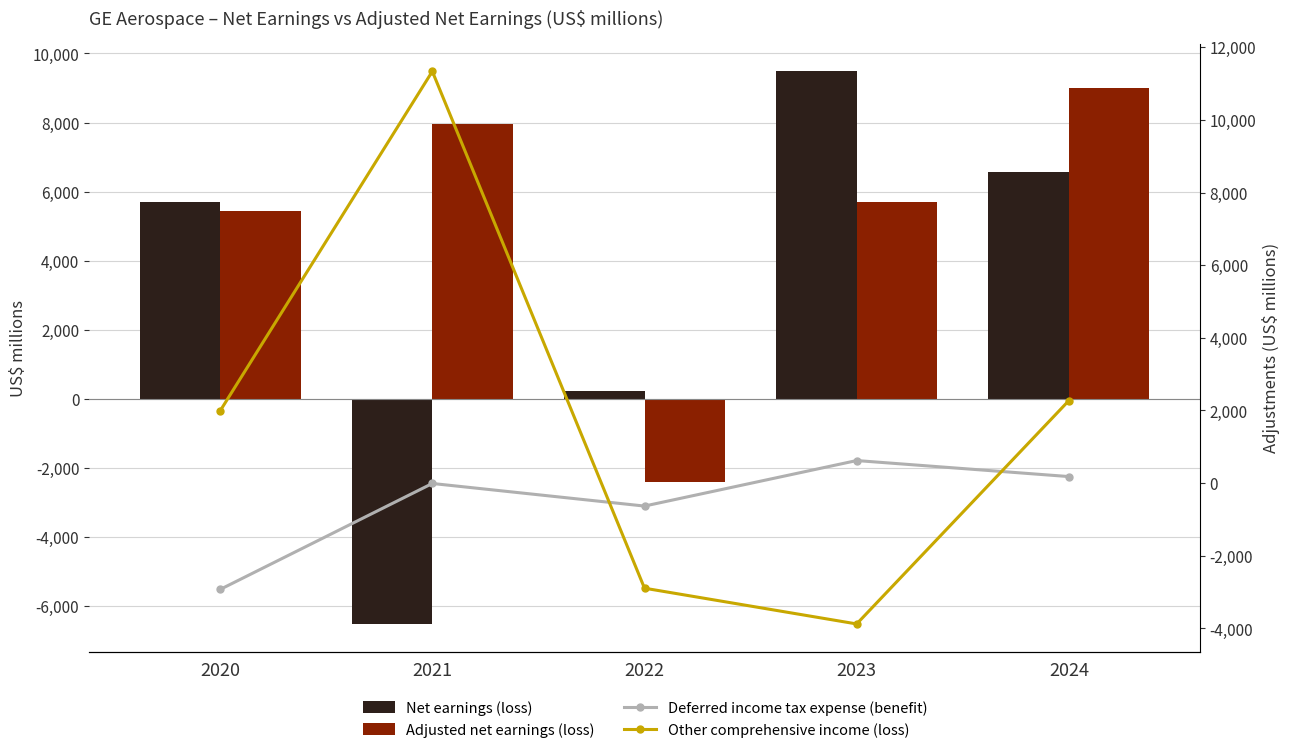

Which series has the largest range (max minus min)?

Net earnings (loss)